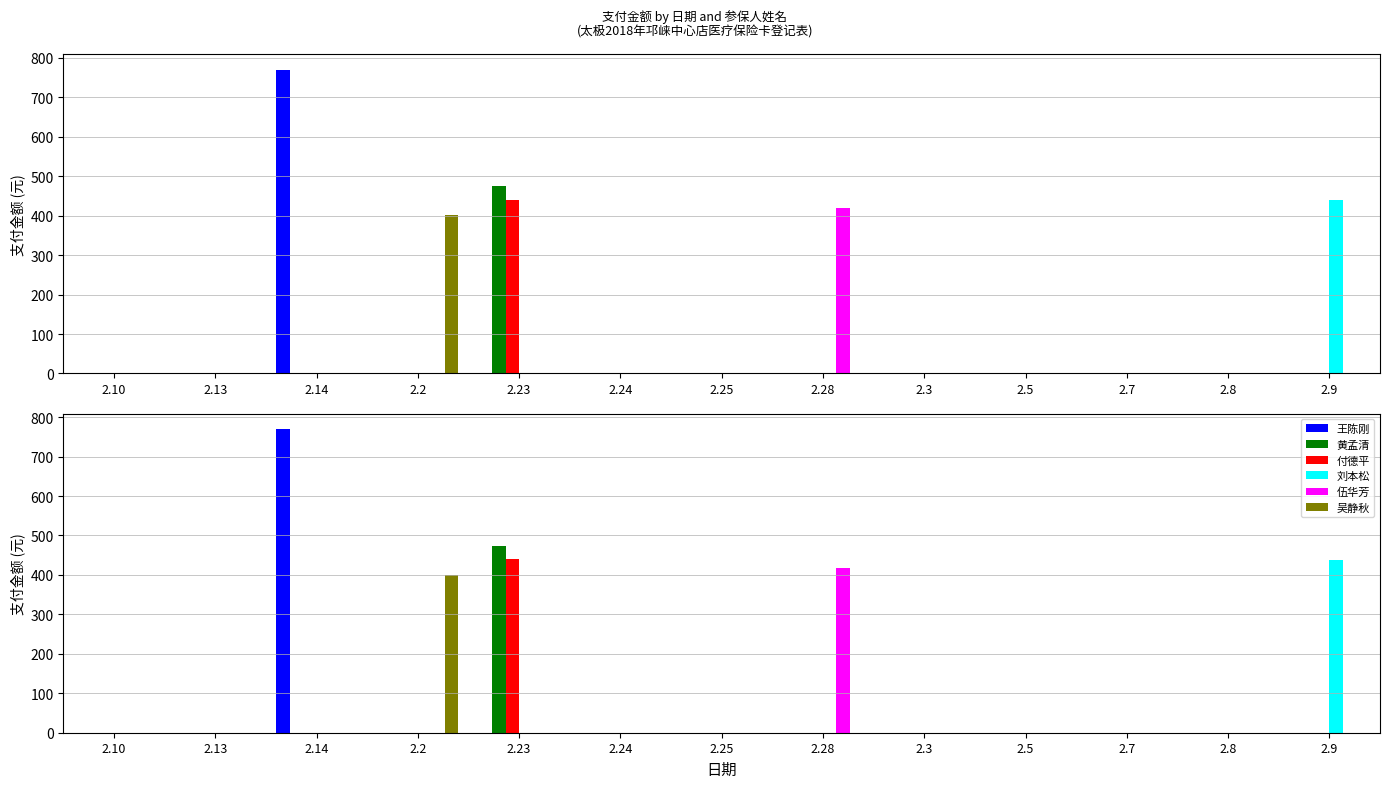

What is the sum of all 吴静秋 values?

401.0